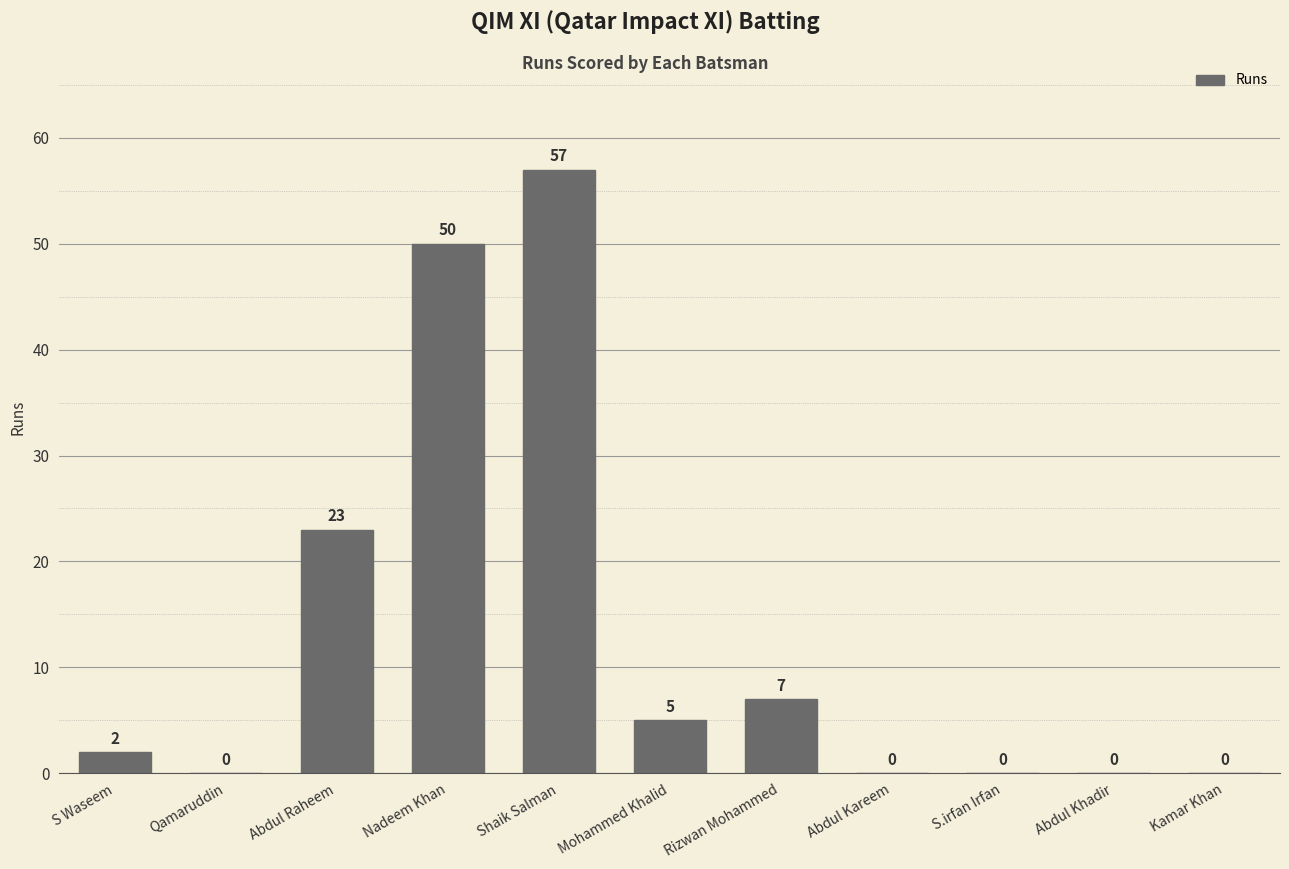

Which has a higher value, Nadeem Khan or Abdul Raheem?

Nadeem Khan